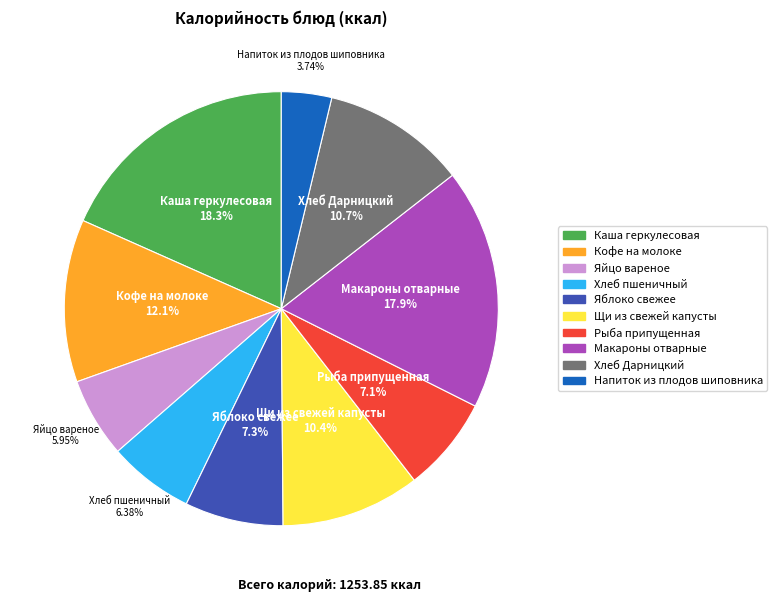

To the nearest percent, what is the difference between the Хлеб Дарницкий and Рыба припущенная slice percentages?

4%